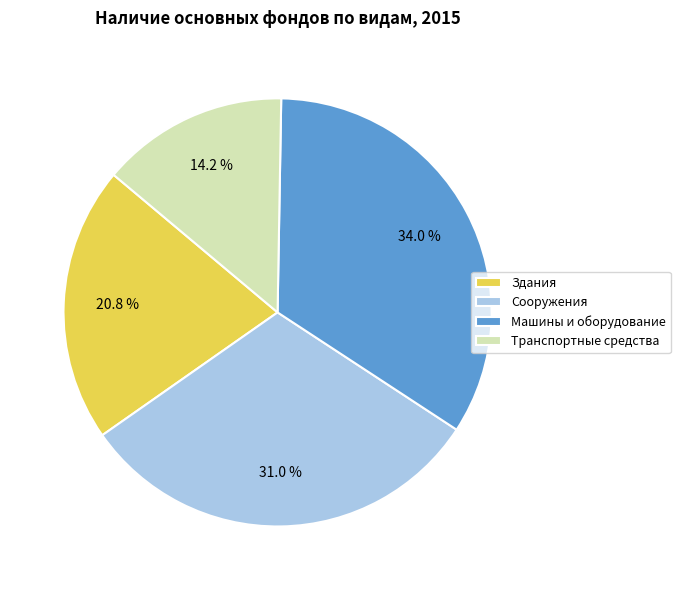

Between Сооружения and Транспортные средства, which is larger?

Сооружения